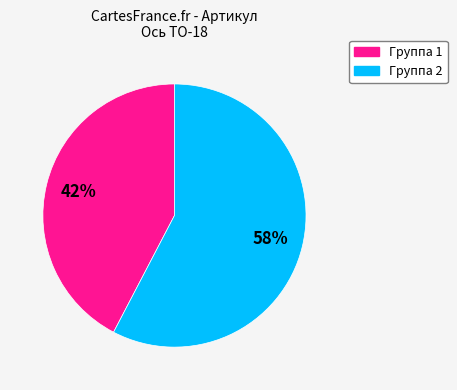

True or false: Группа 1 accounts for 34% of the total.

False